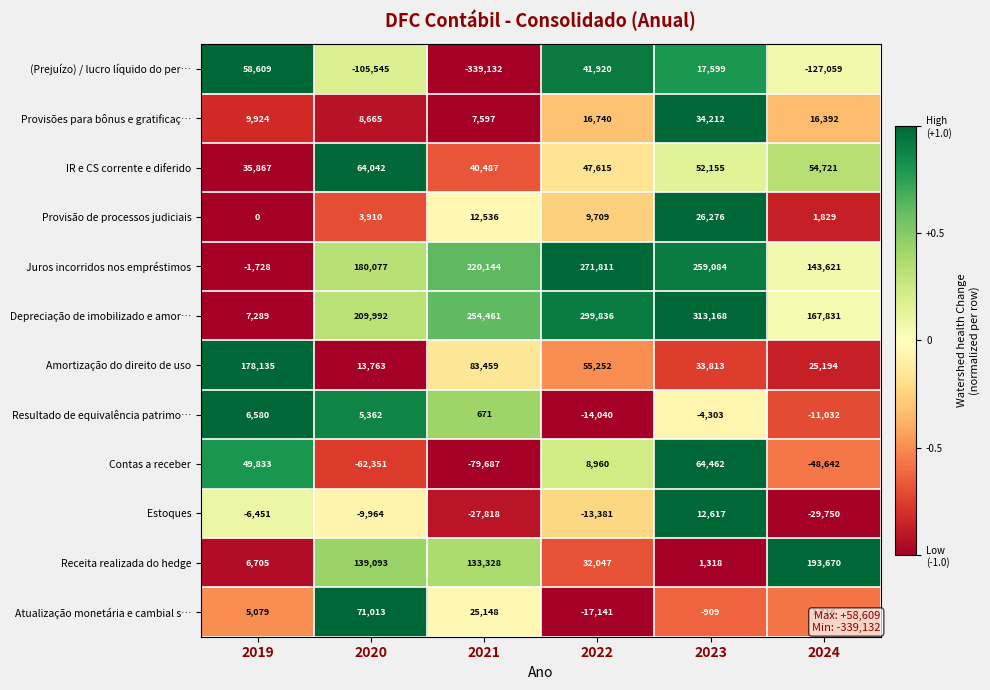

Which category has the lowest value across all series?

2021